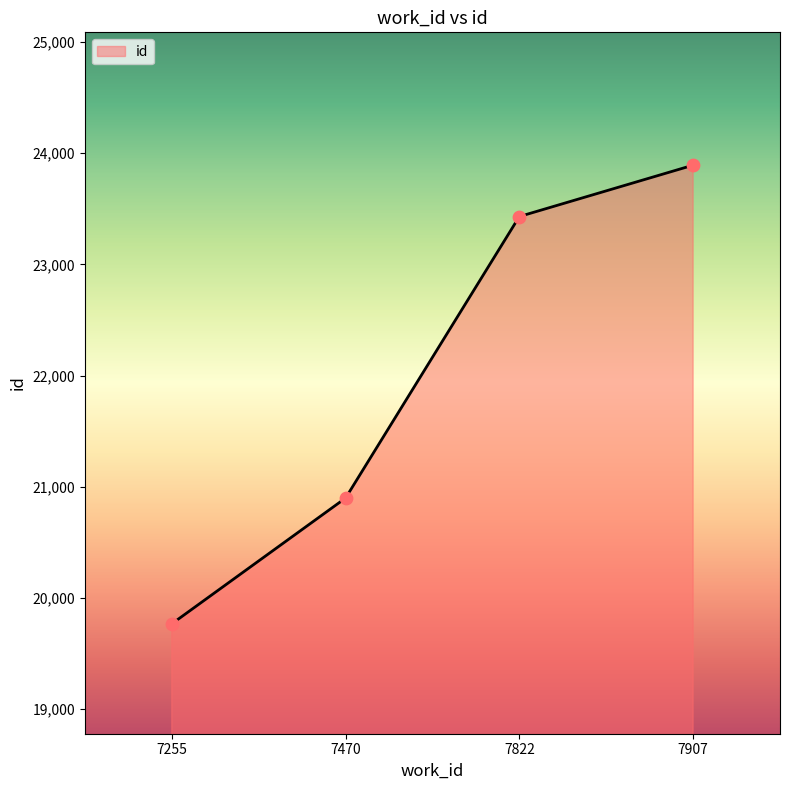

What is the ratio of the value at 7822 to the value at 7907?

1.0